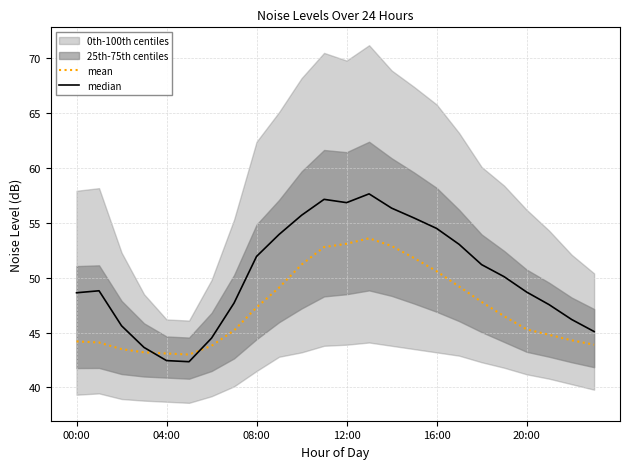

How many intersections are there between median and mean?

2